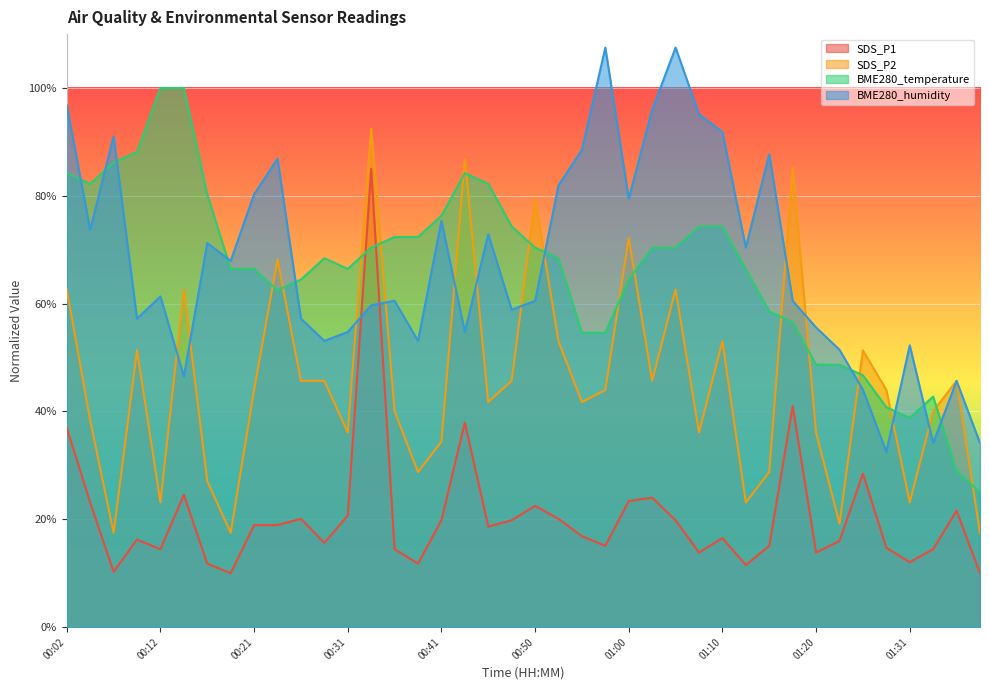

Is it true that BME280_humidity equals 81.8 at 00:53?

False